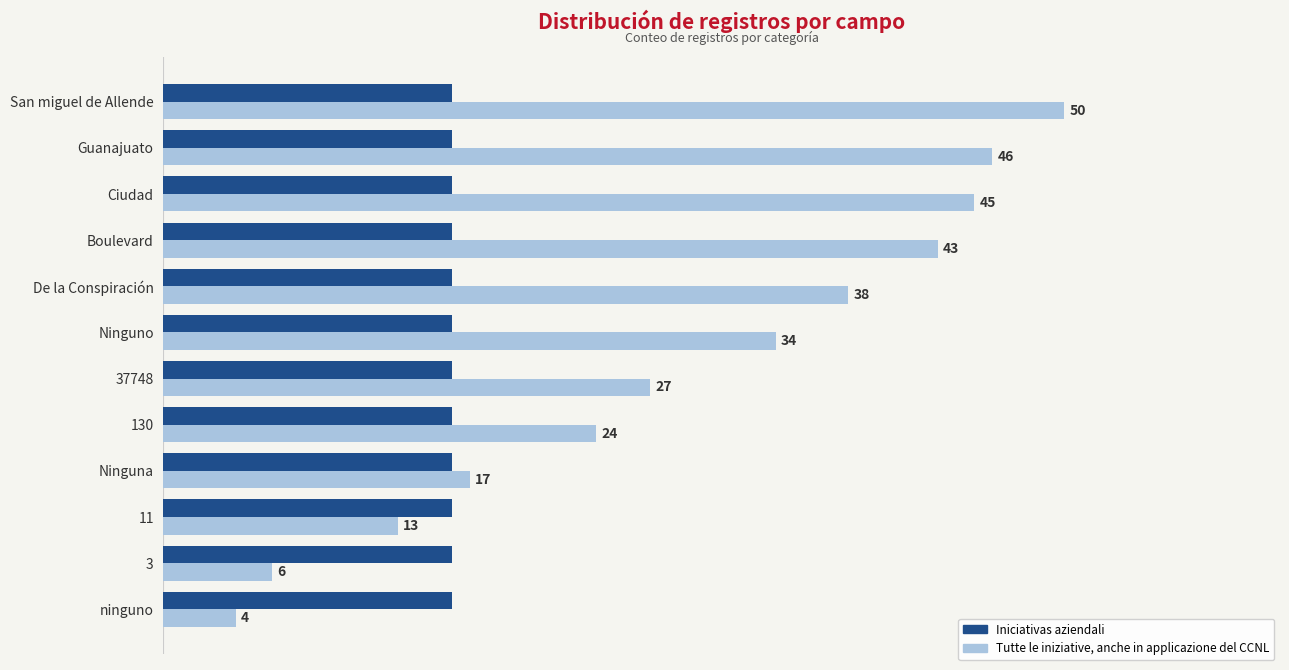

Between Boulevard and 130, which series saw the biggest shift?

Tutte le iniziative, anche in applicazione del CCNL